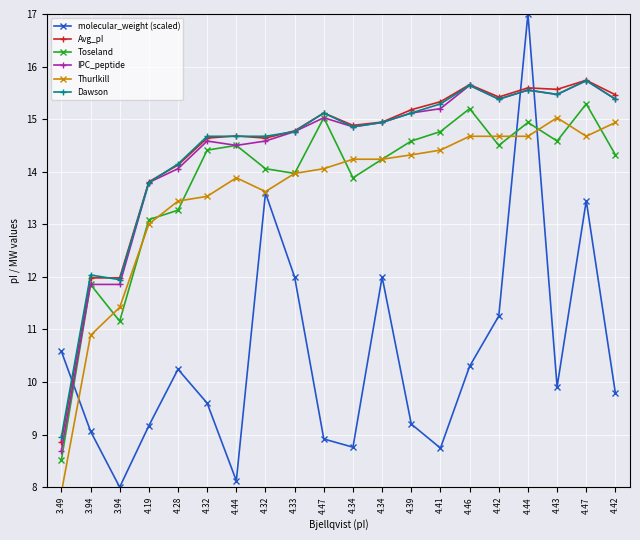

Which category has the highest value in the Avg_pI series?

4.47